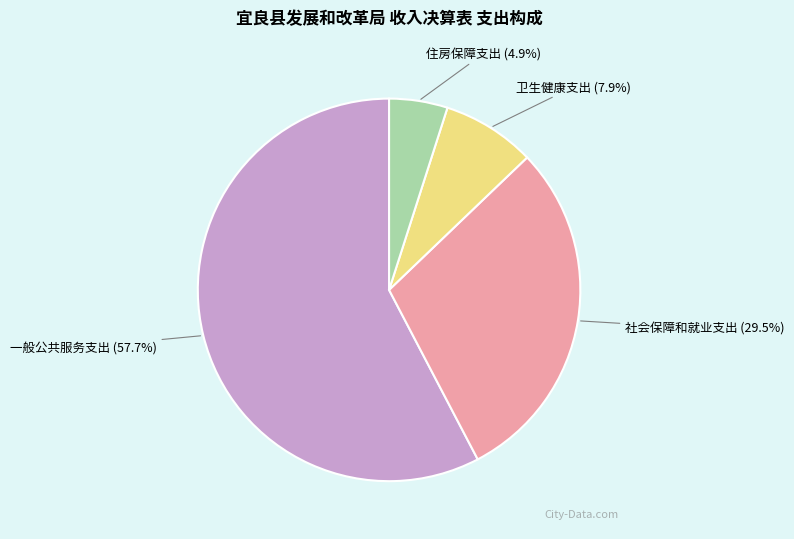

Is there a majority slice in this chart?

Yes